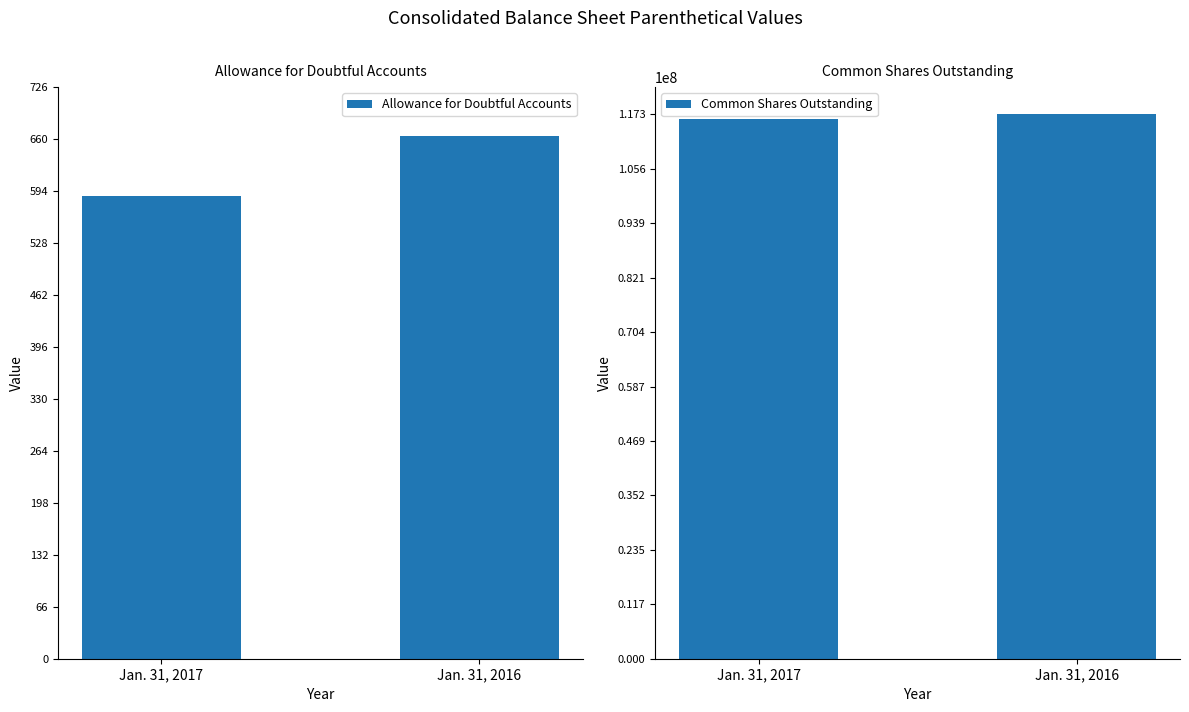

The value of Common Shares Outstanding at Jan. 31, 2017 is 116233781. True or false?

True